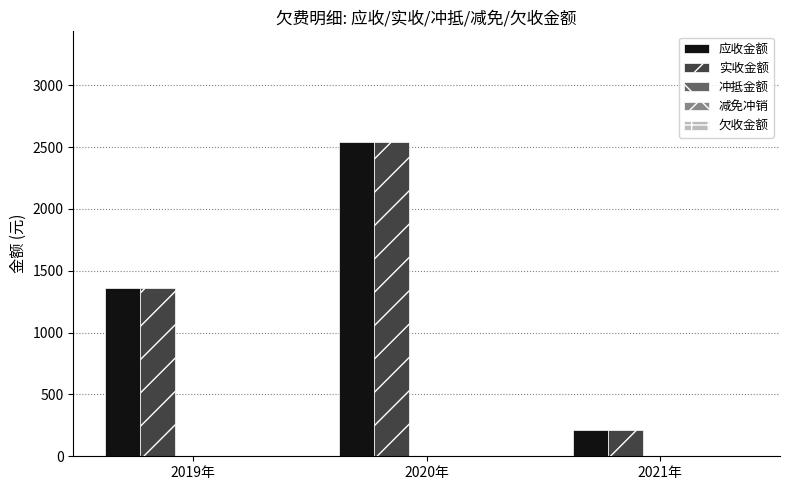

True or false: 实收金额 has a value of 1364.2 at 2019年.

True